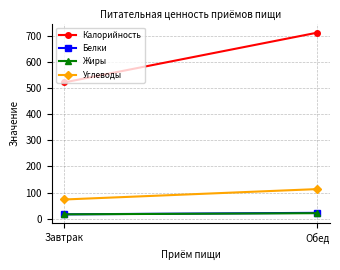

What is the difference between the maximum and minimum values in the Калорийность series?

190.0